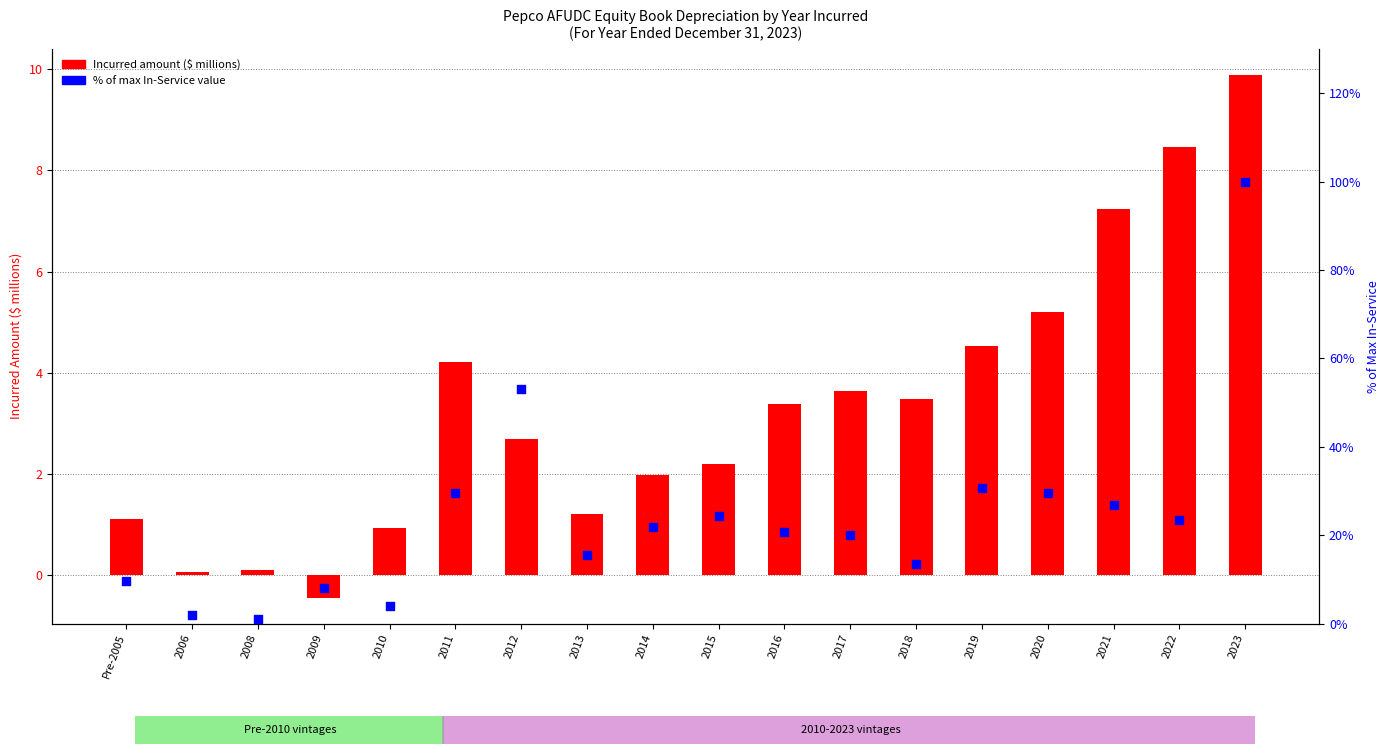

Is the value of % of max In-Service at 2008 greater than the value of Incurred ($ millions) at 2014?

No